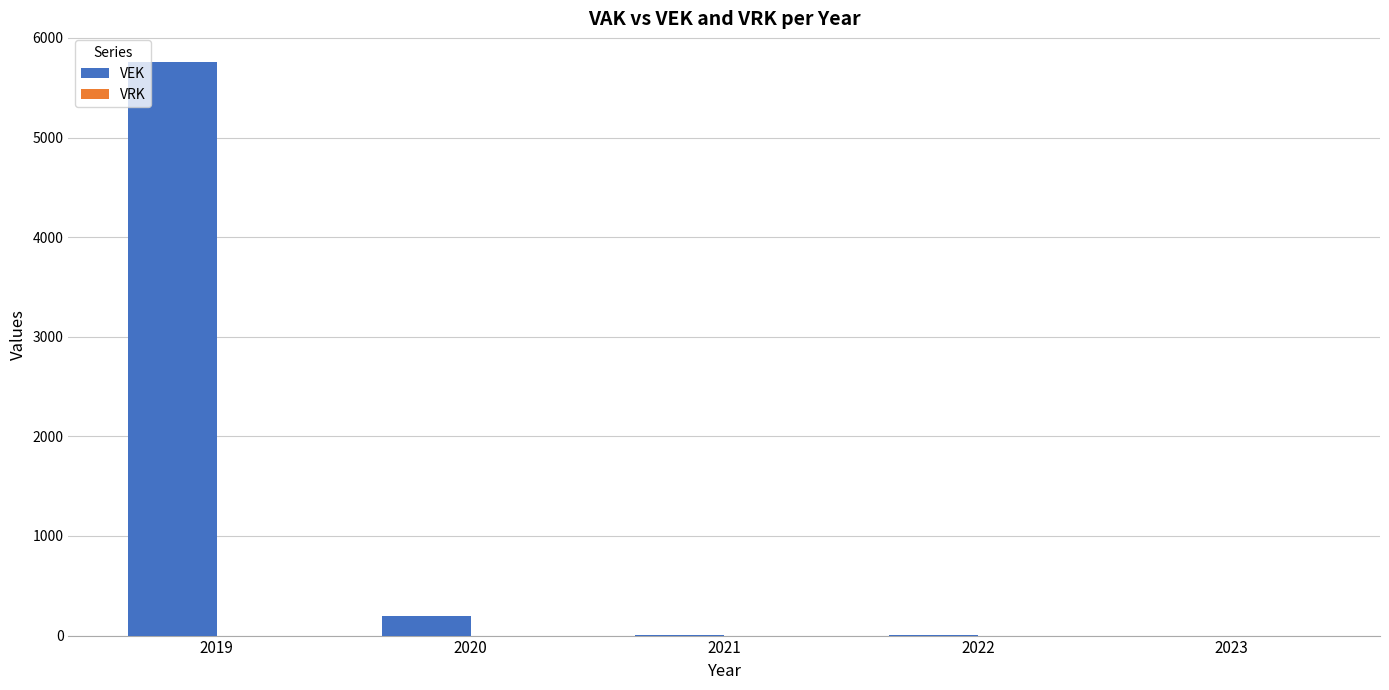

How many data points does each series have?

5